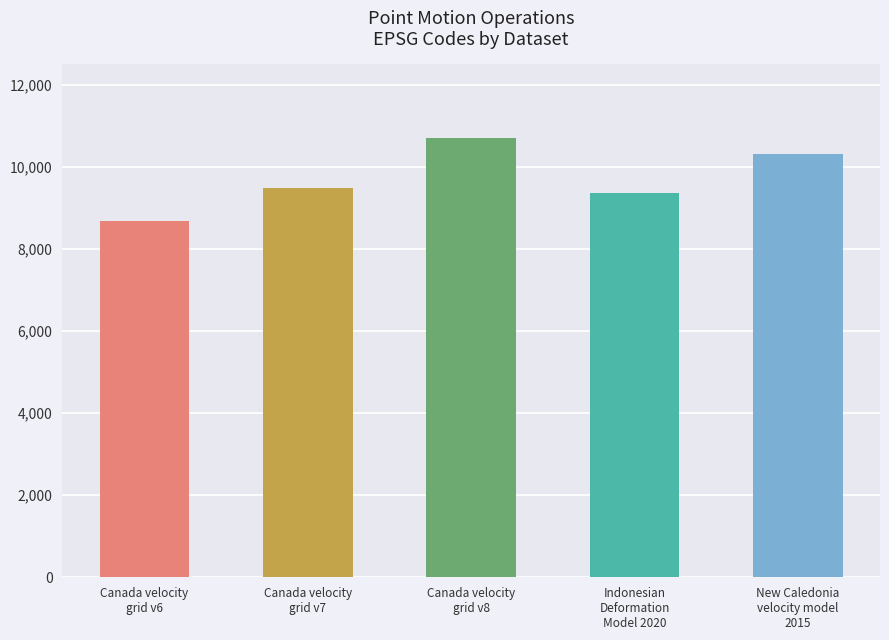

How many series are shown in this chart?

1